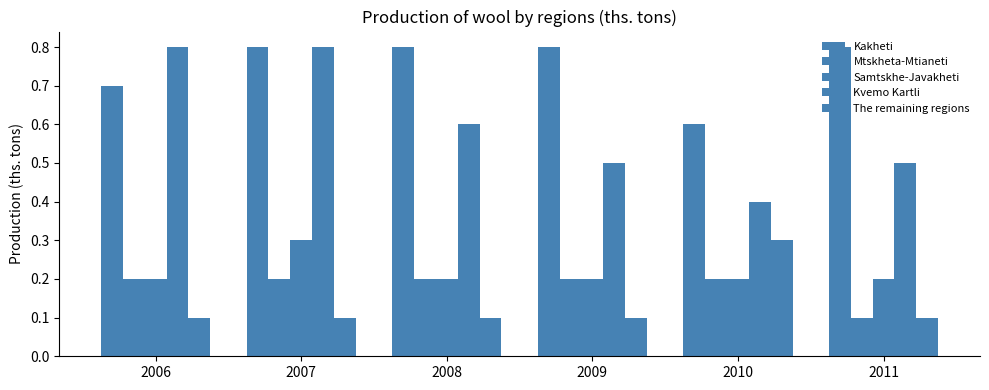

How many groups of bars are there?

6